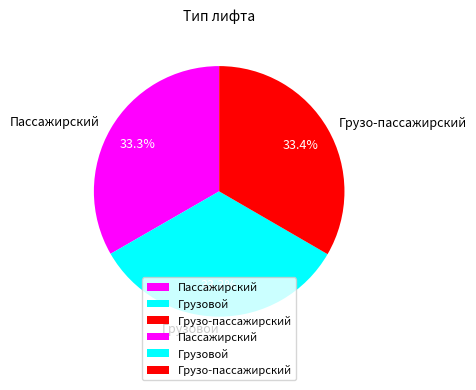

How many slices are in this pie chart?

3